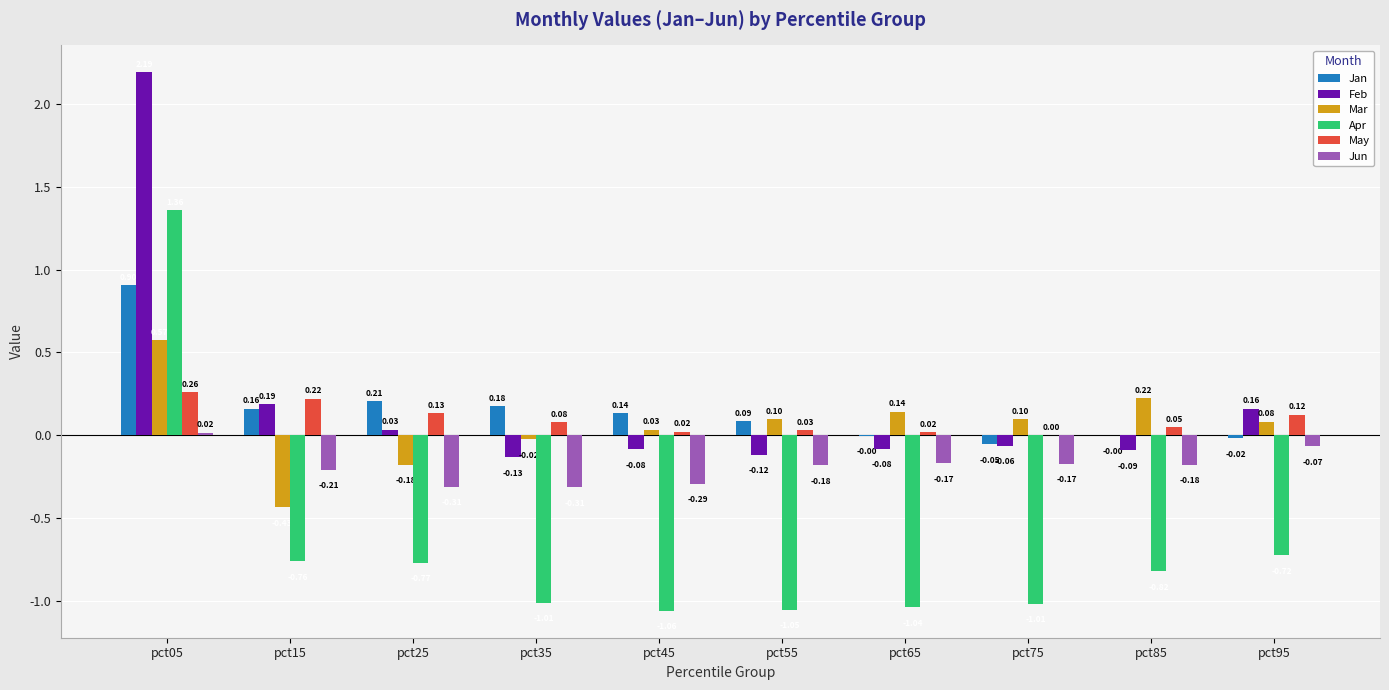

At which label is Apr closest to 0?

pct95